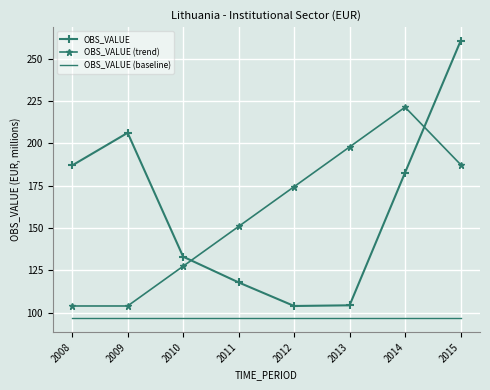

At 2015, list the series in order from smallest to largest.

OBS_VALUE (baseline), OBS_VALUE (trend), OBS_VALUE